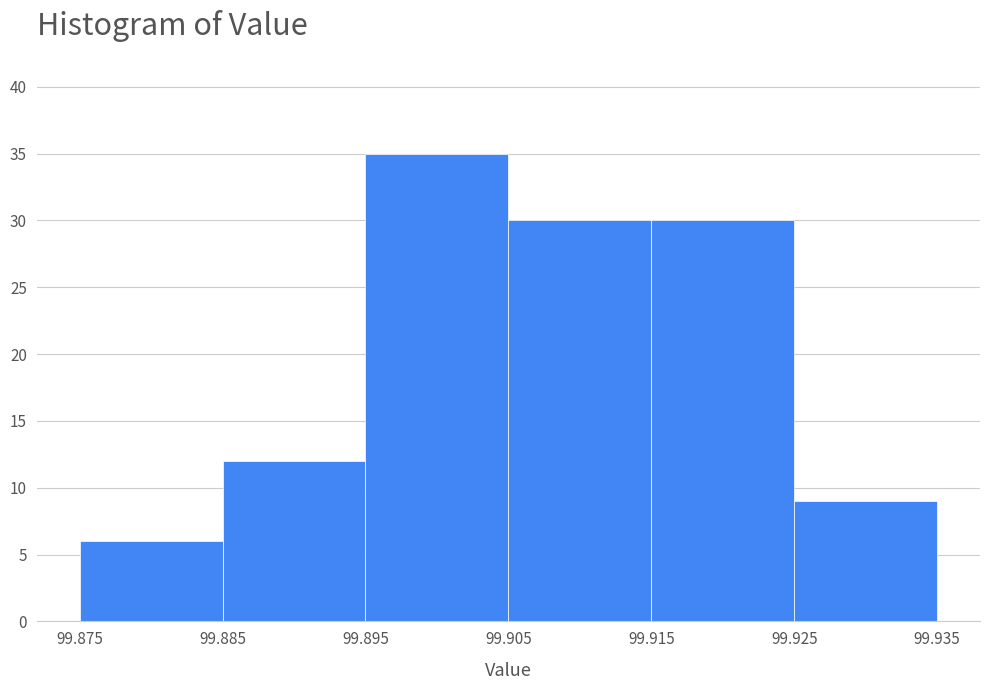

Which range on the x-axis has the tallest bar?

99.895 to 99.905